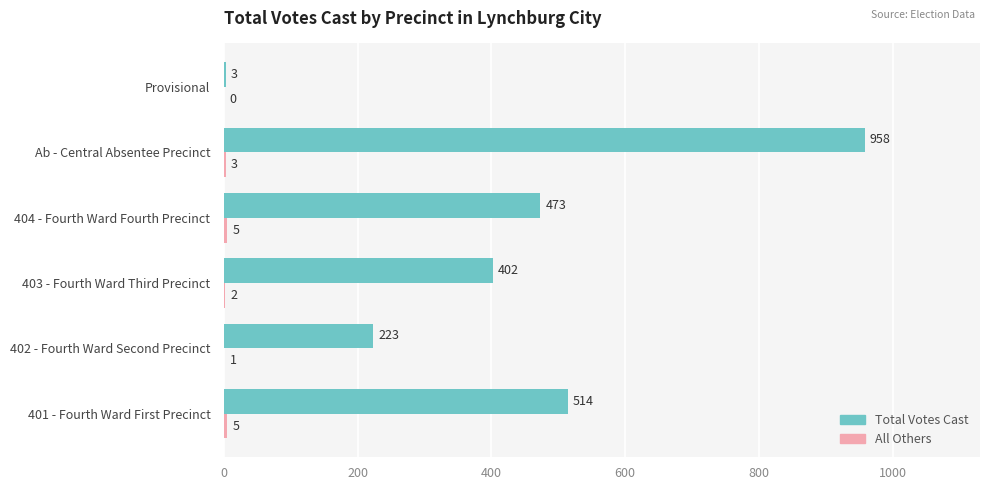

What is the maximum value shown in the chart?

958